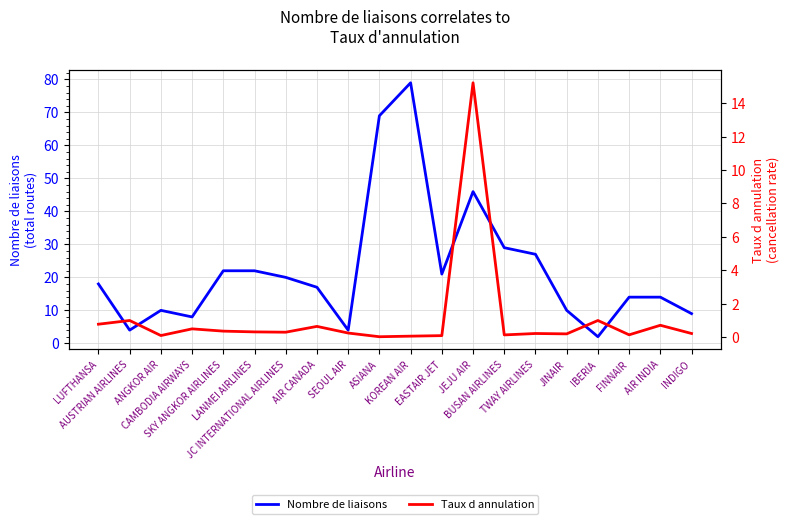

True or false: Taux d annulation and Nombre de liaisons intersect in this chart.

False